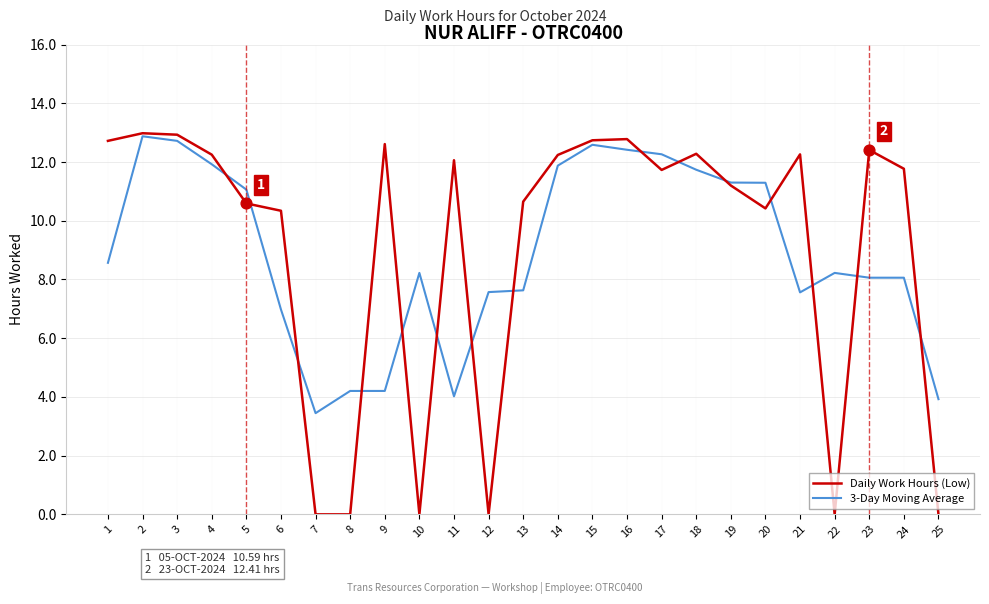

What are all the series names shown in the legend?

Daily Work Hours (Low), 3-Day Moving Average